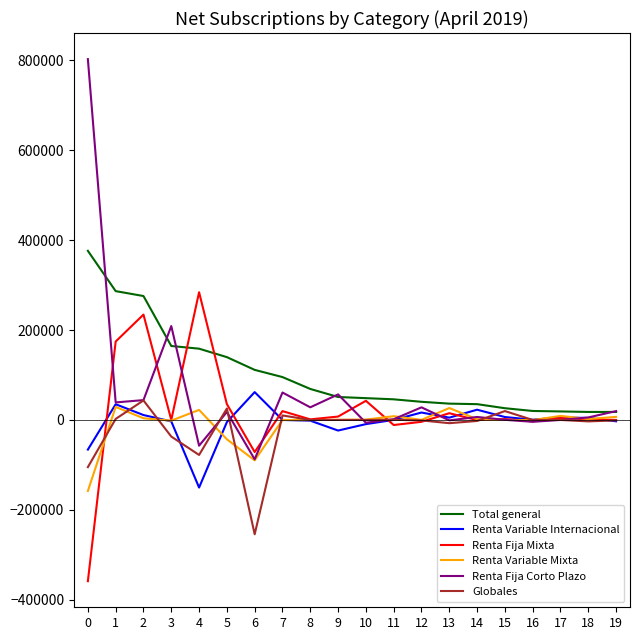

At how many categories does at least one series exceed 448031?

1